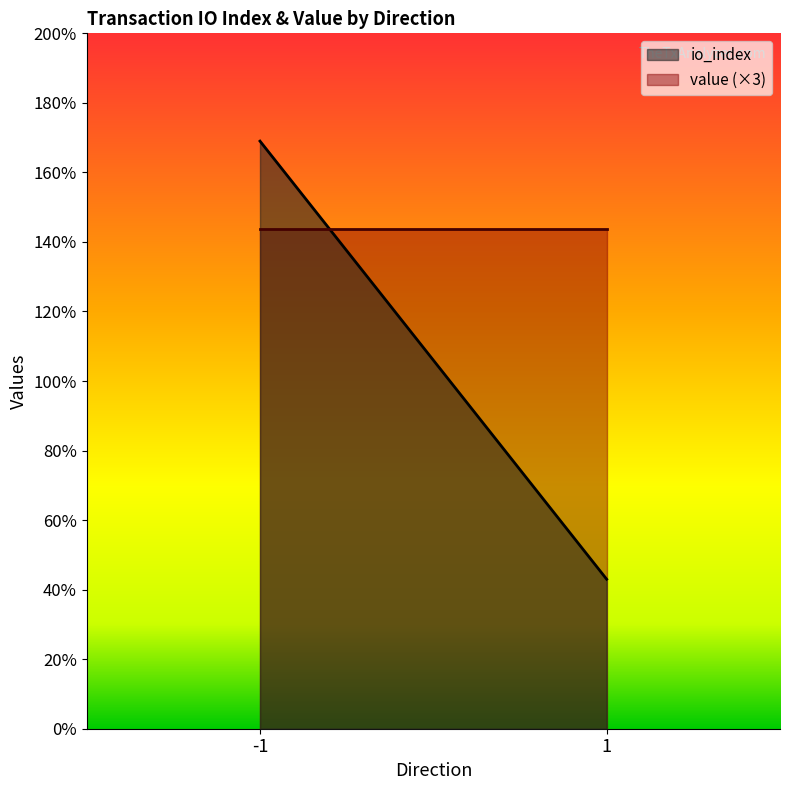

The value of io_index at 1 is 43.0. True or false?

True